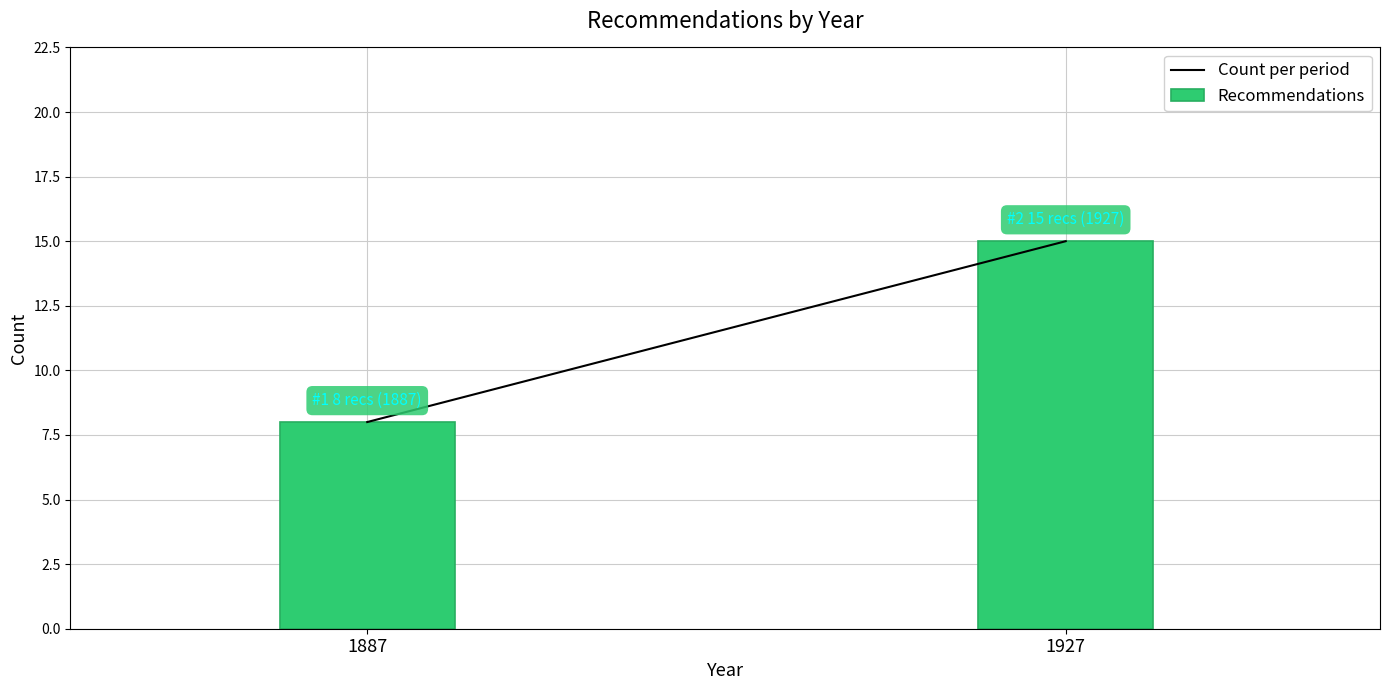

Reading left to right, transcribe all the data shown in this chart.

8	15